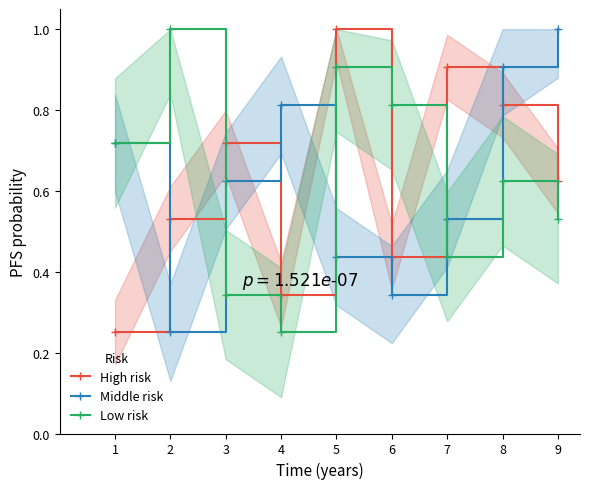

What is the maximum value for Low risk?

1.0